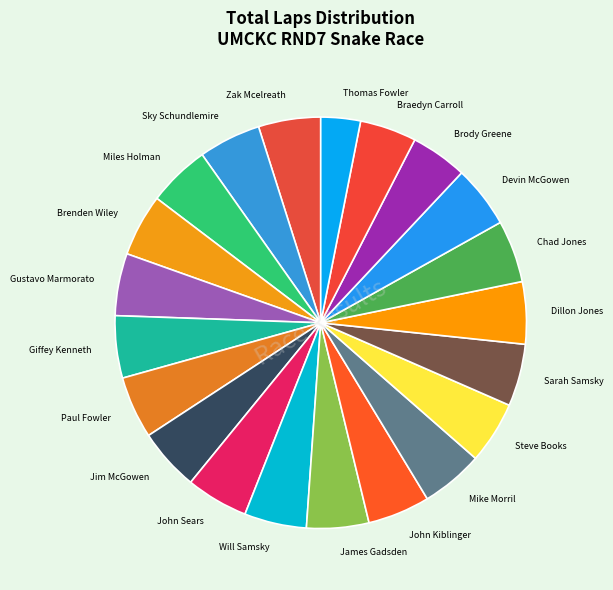

Is there a majority slice in this chart?

No